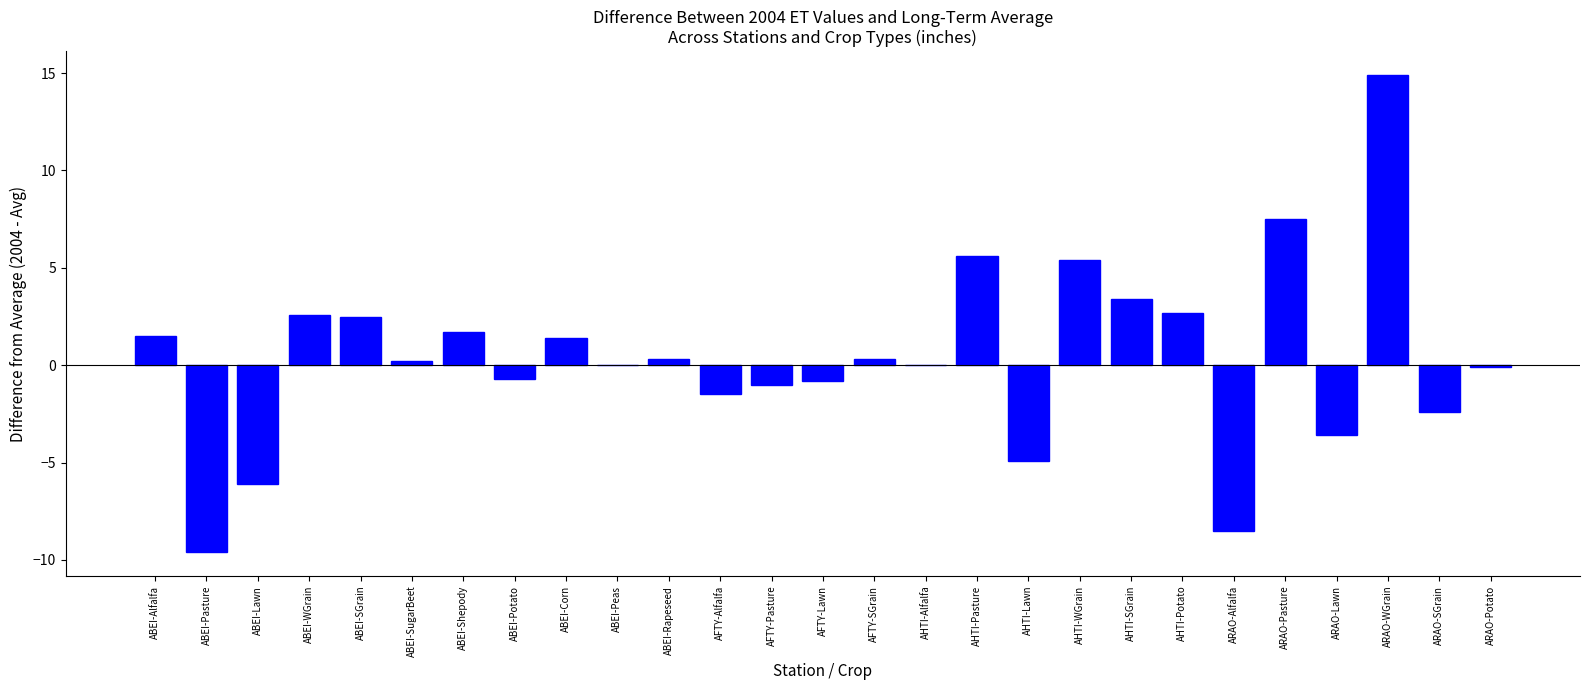

What is the sum of all values?

10.8